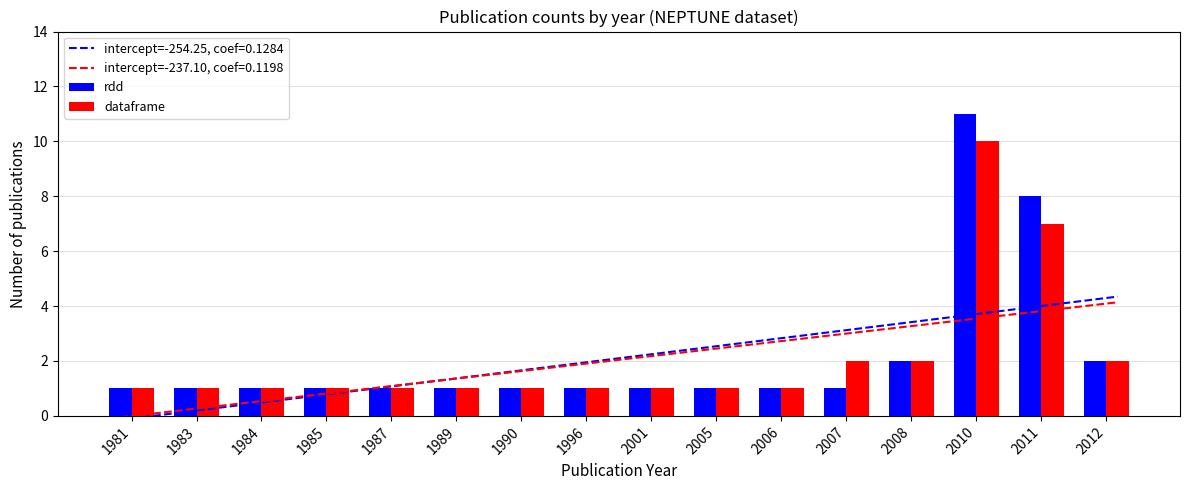

What are all the series names shown in the legend?

rdd, dataframe